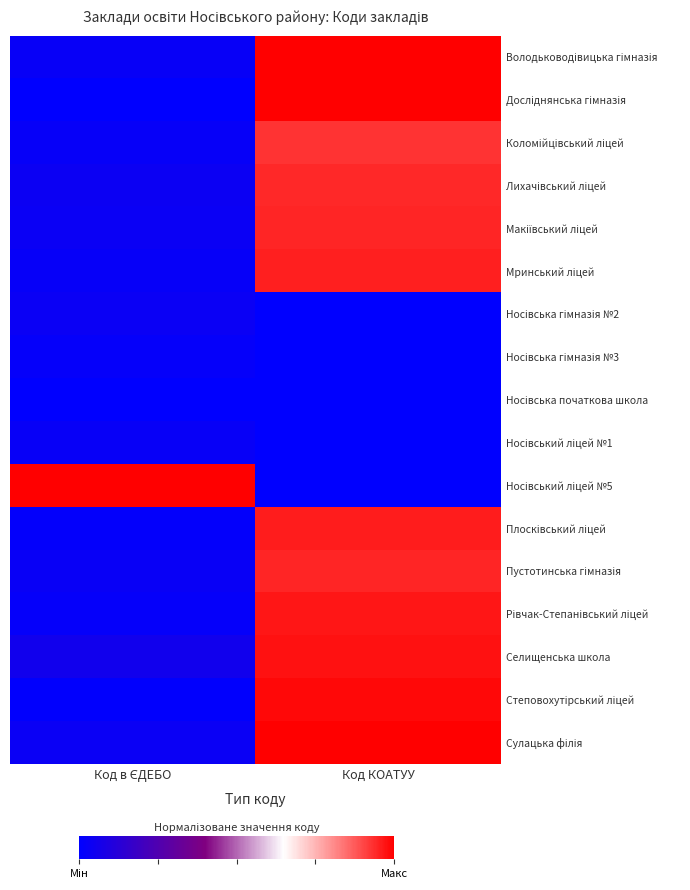

What is the sum of all Досліднянська гімназія values?

1.0